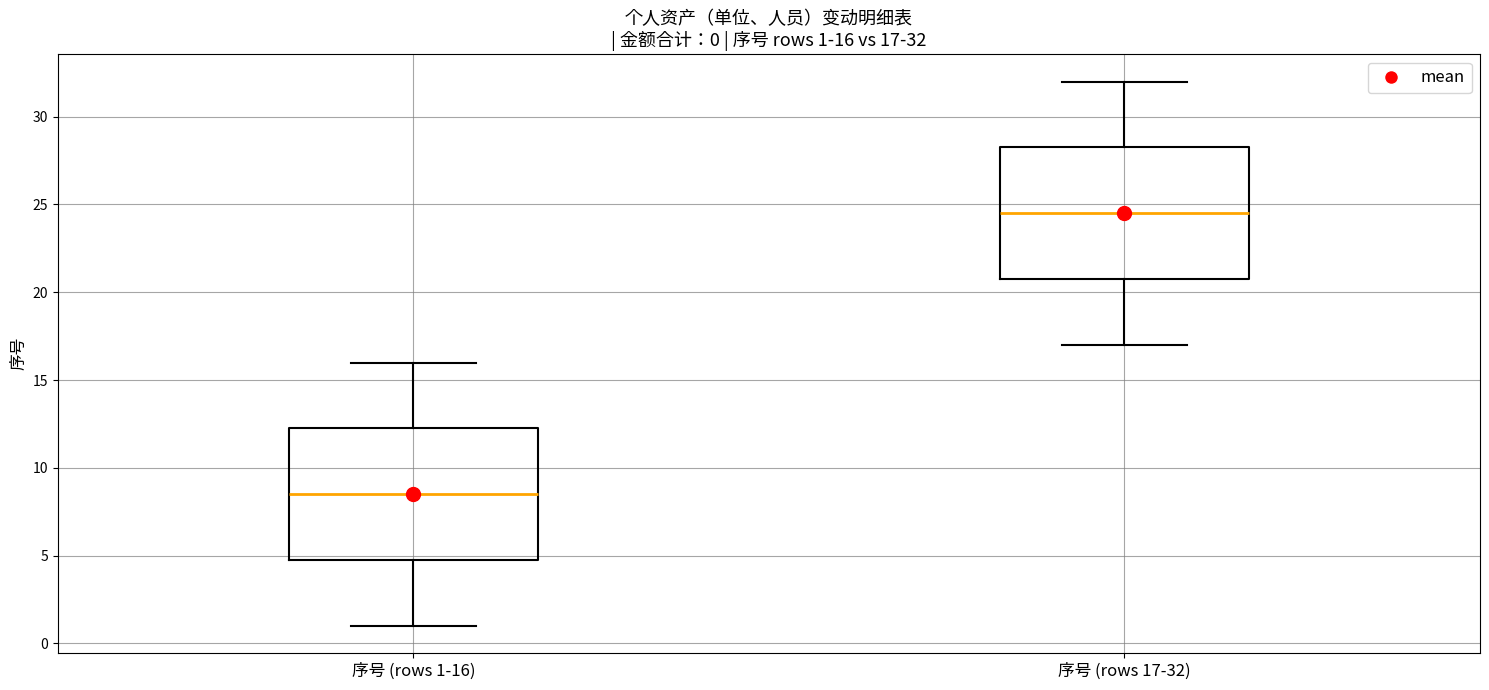

Which box's median line is the highest?

序号 (rows 17-32)